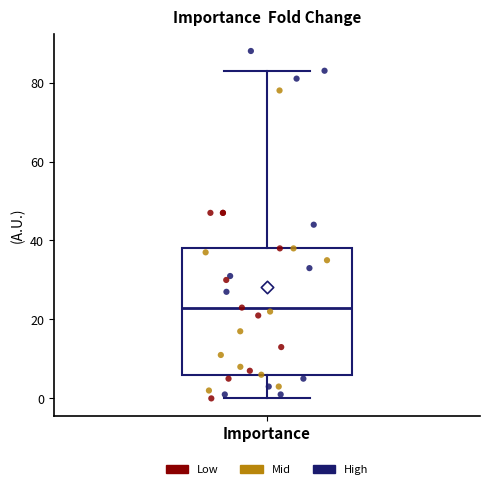

Where does the lower whisker of the box for Importance end on the y-axis? The values are not printed on the chart, so give them approximately, as read against the axis.

0